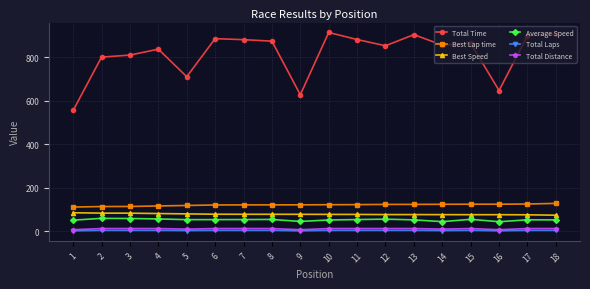

How many lines are shown in the chart?

6